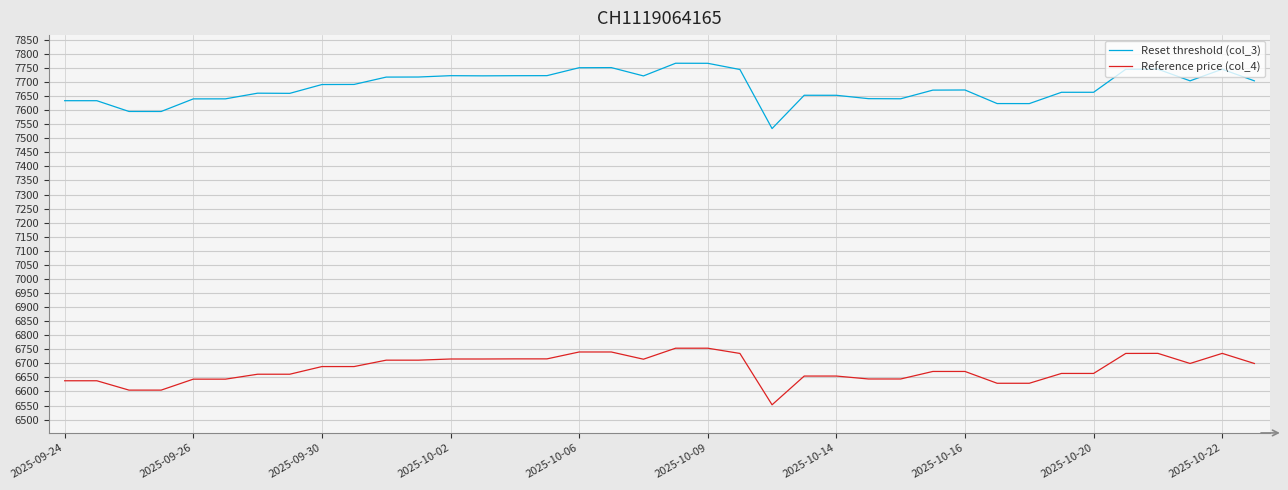

What is the highest value of the Reset threshold (col_3) series?

7766.8